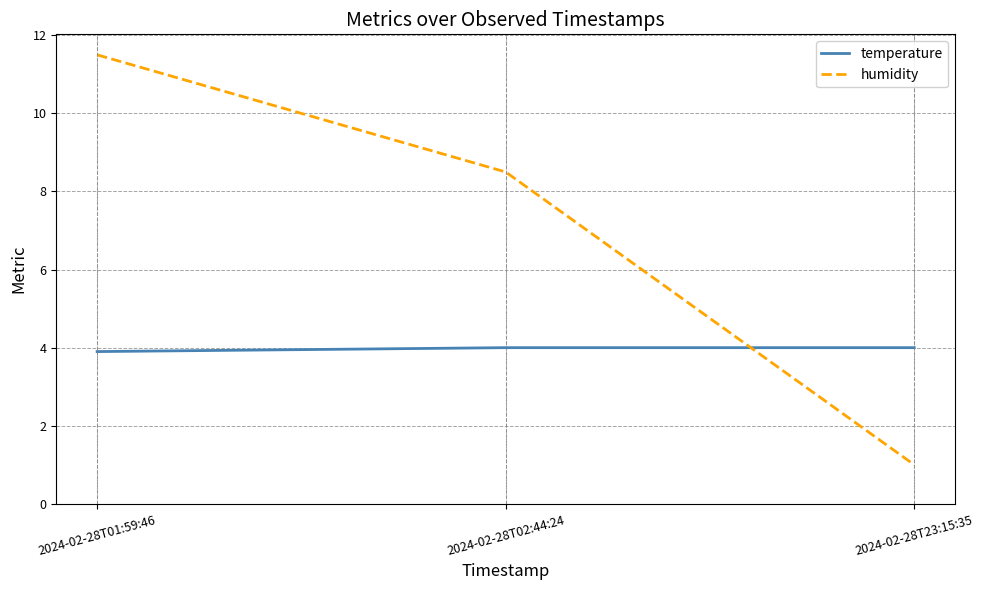

What are all the series names shown in the legend?

temperature, humidity